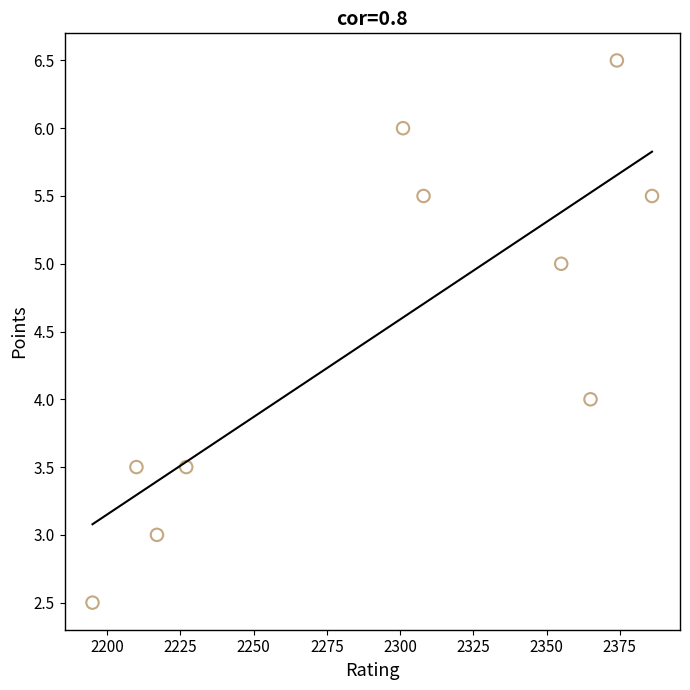

What is the average X value?

2293.8